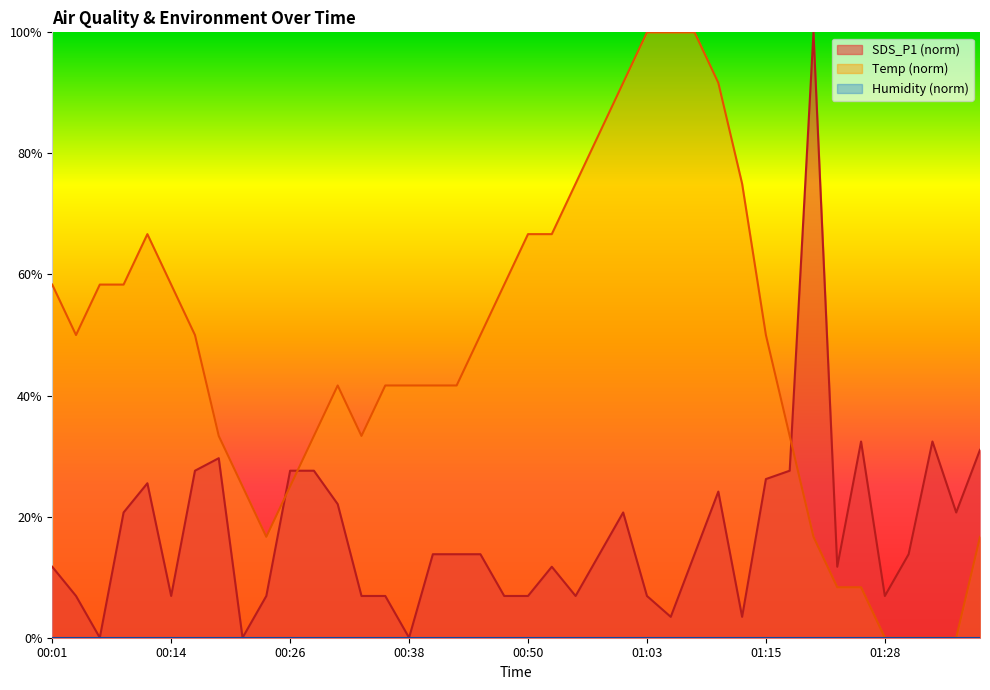

At which label does Temp first exceed 50?

00:01